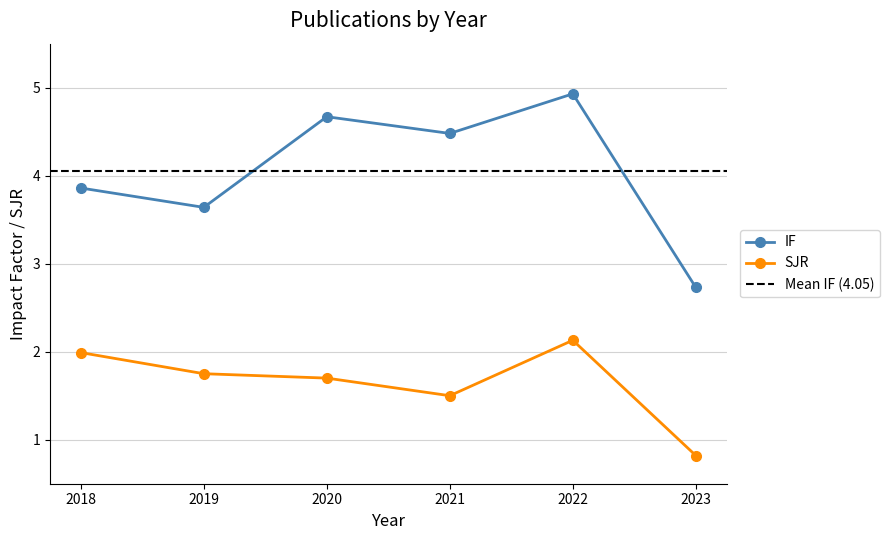

True or false: IF has a value of 6.7 at 2022.

False